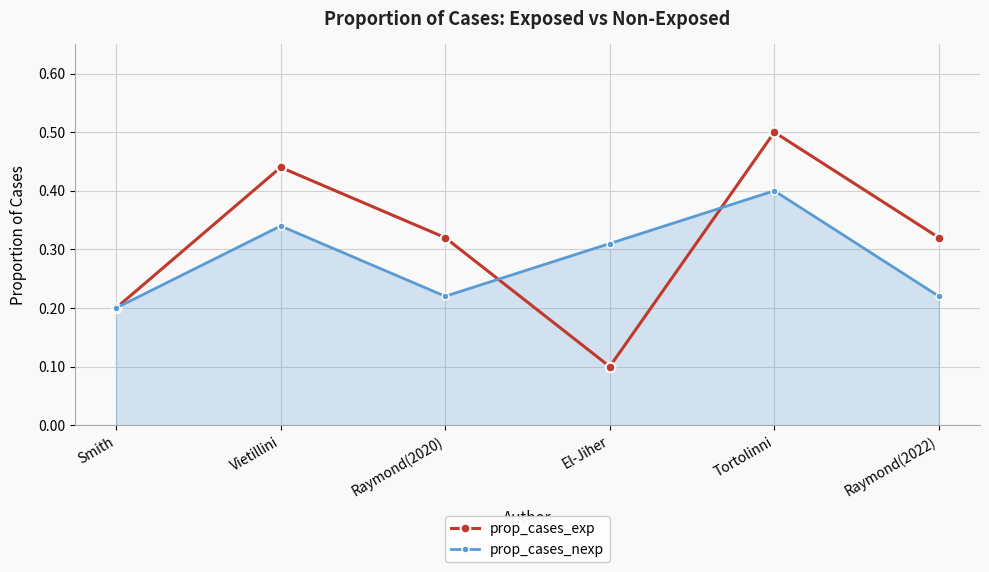

What position from the left is Smith?

1